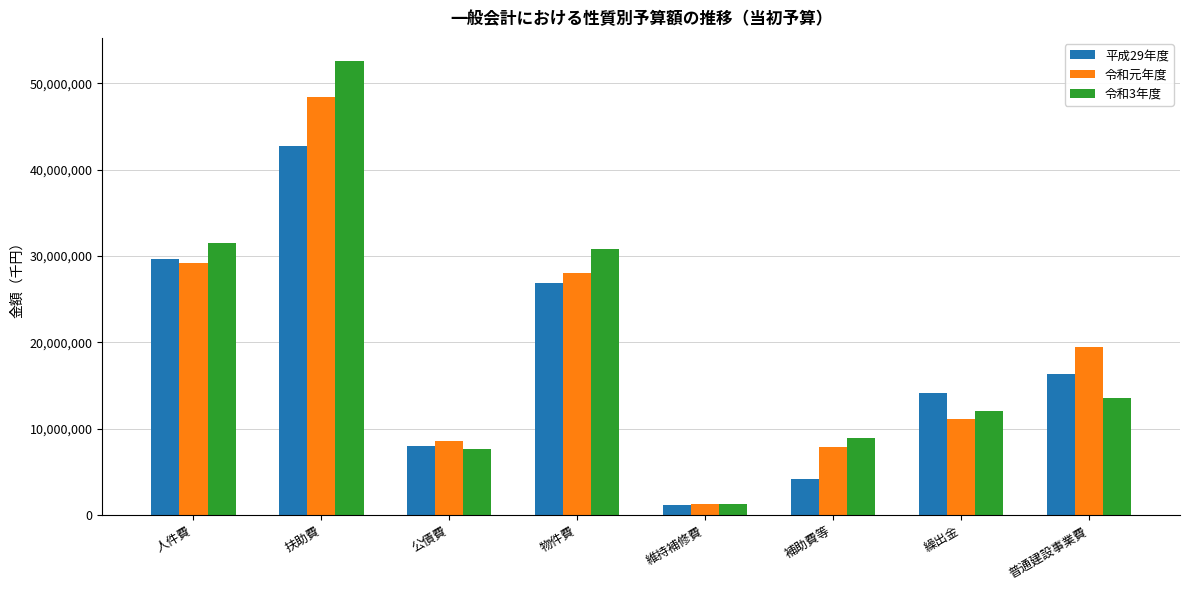

What is the sum of the 令和3年度 values at 公債費 and 人件費?

39167883